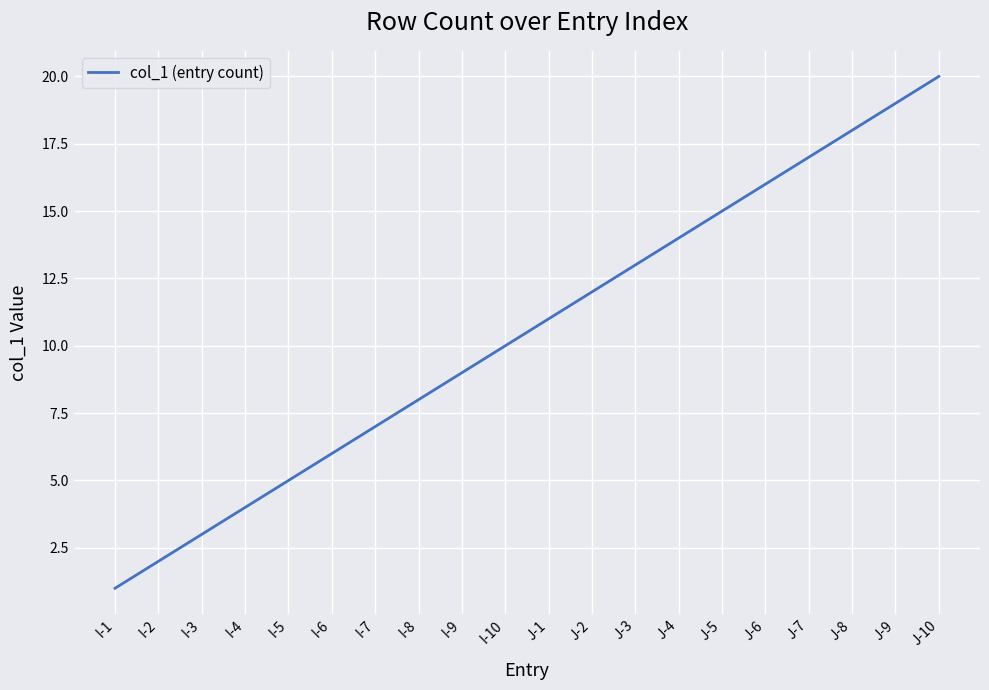

What is the sum of the values at J-10 and J-8?

38